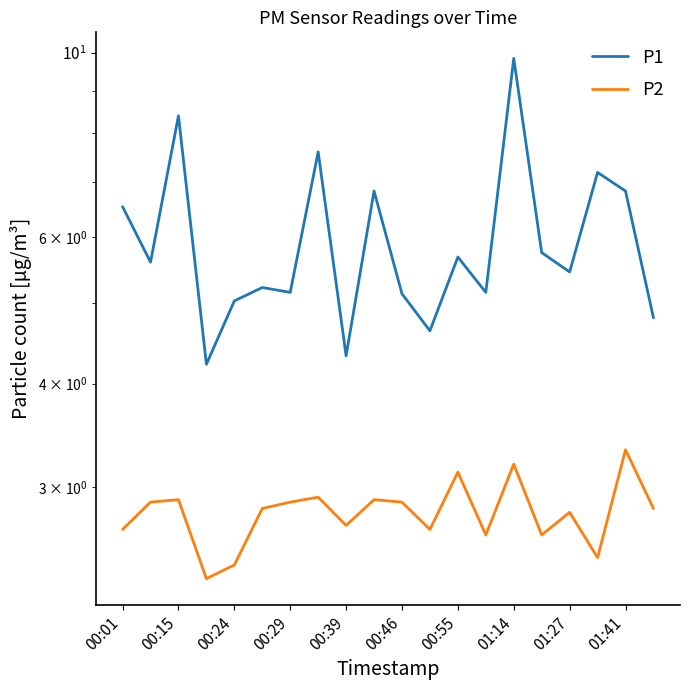

The P1 series shows 10.9 at 17. True or false?

False